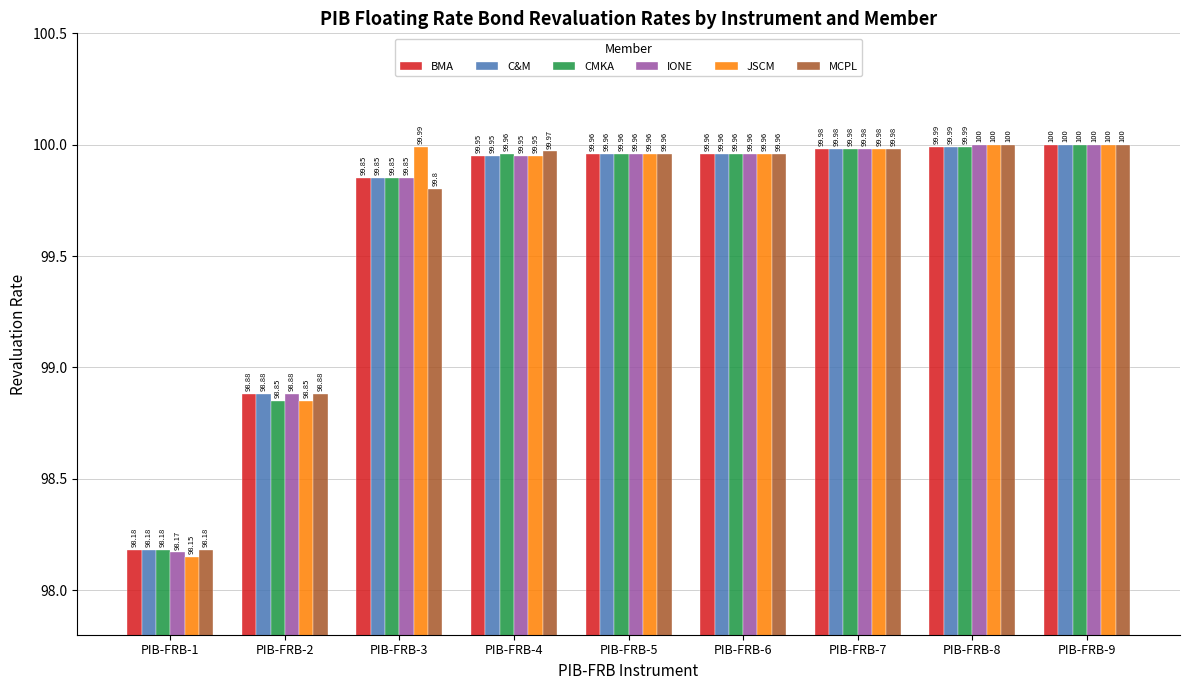

Is it true that JSCM equals 100.0 at PIB-FRB-9?

True